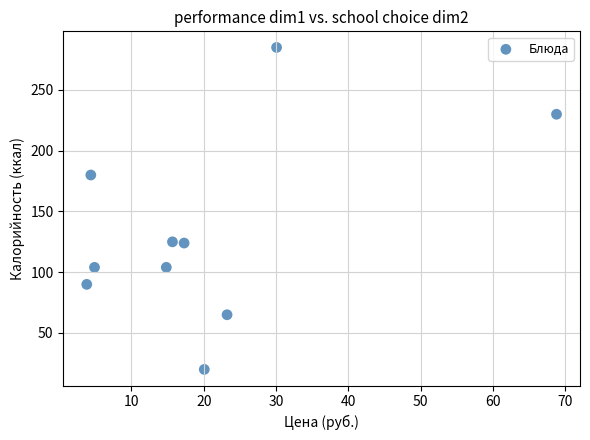

What is the range of Y values (max minus min)?

265